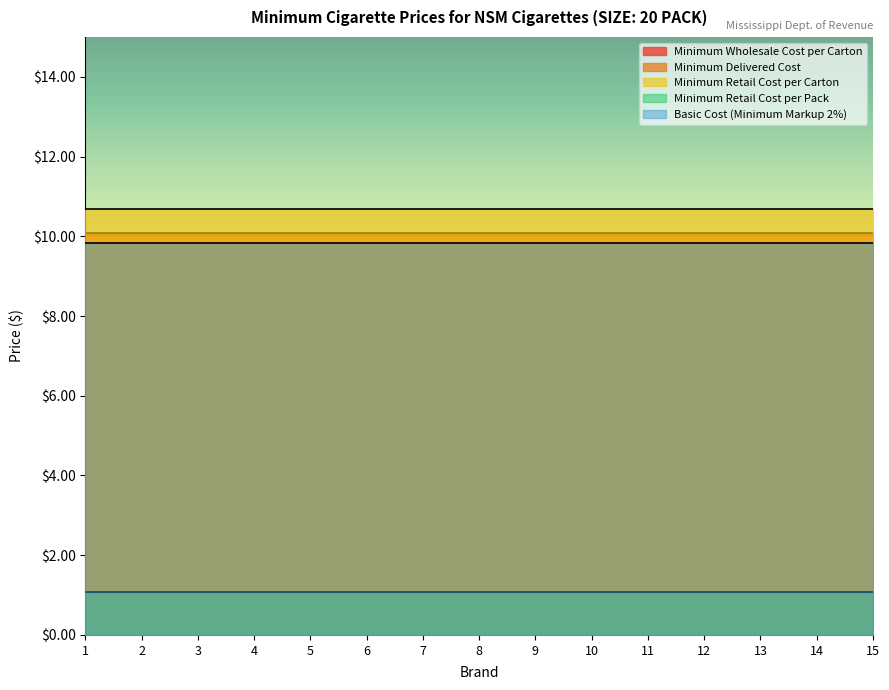

What is the average value of the Minimum Delivered Cost series?

10.1